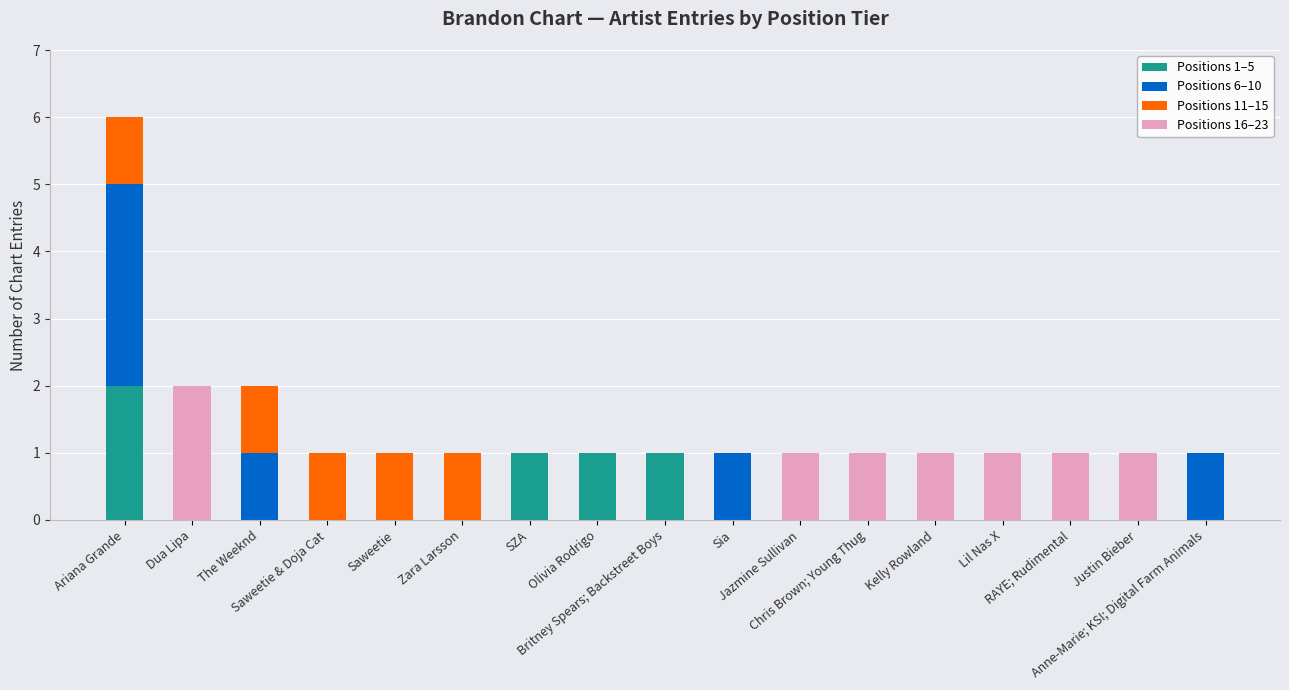

Is it true that Positions 11–15 equals 0 at Saweetie & Doja Cat?

False